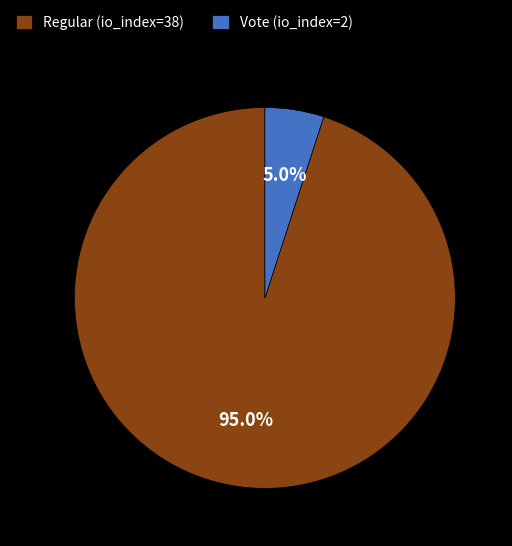

What is the largest slice in the pie chart?

Regular (io_index=38)